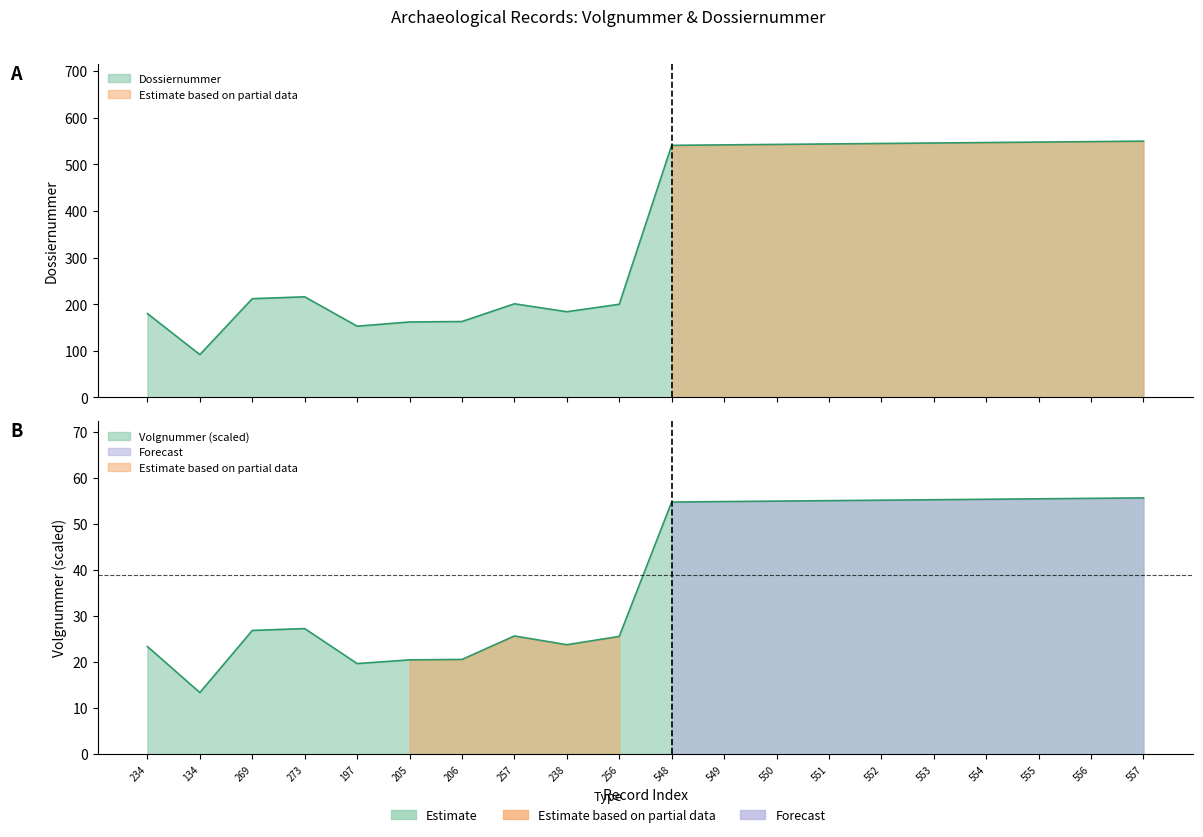

True or false: Dossiernummer and Volgnummer intersect in this chart.

False